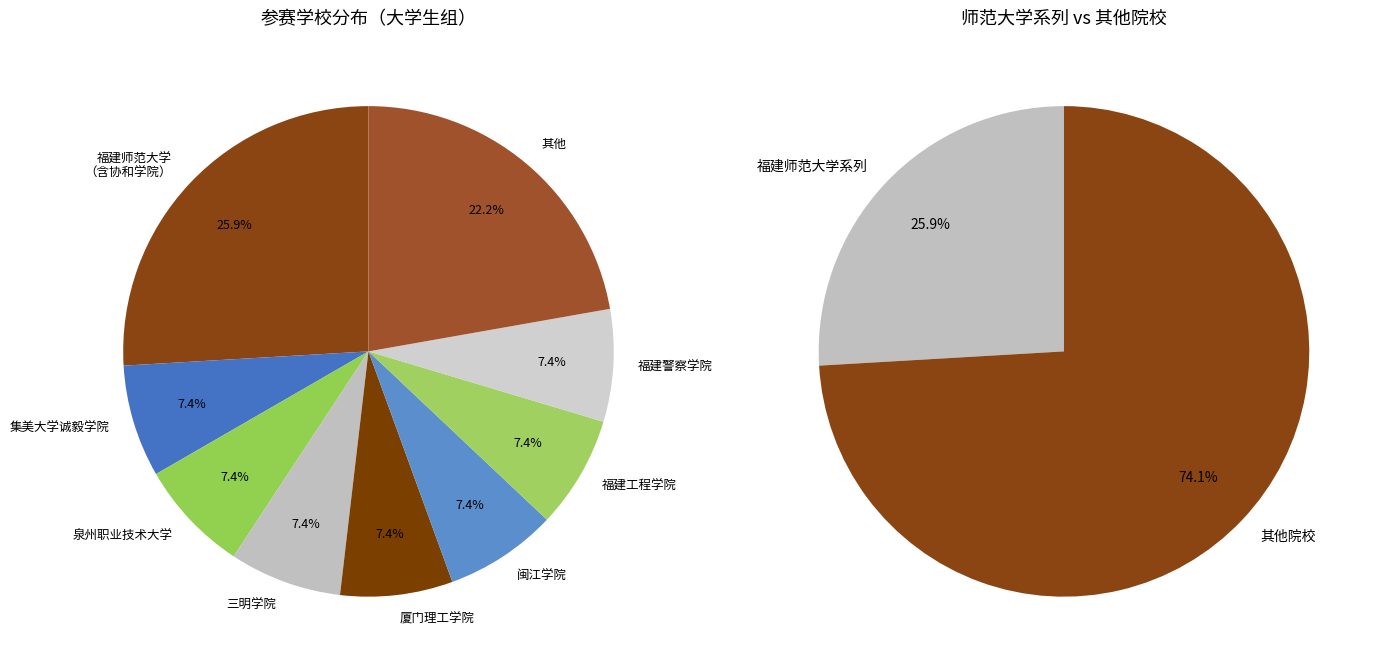

True or false: 闽江学院 accounts for 1% of the total.

False